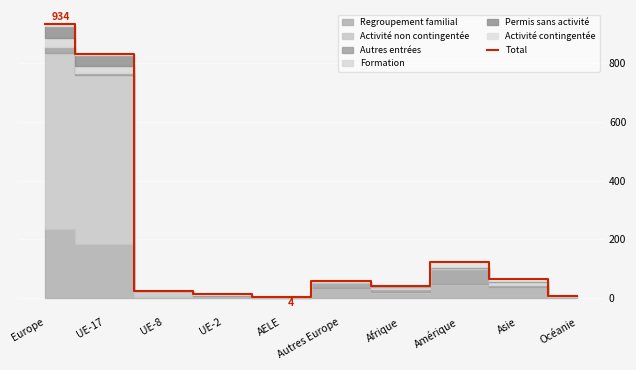

The value at UE-17 is 830. True or false?

True